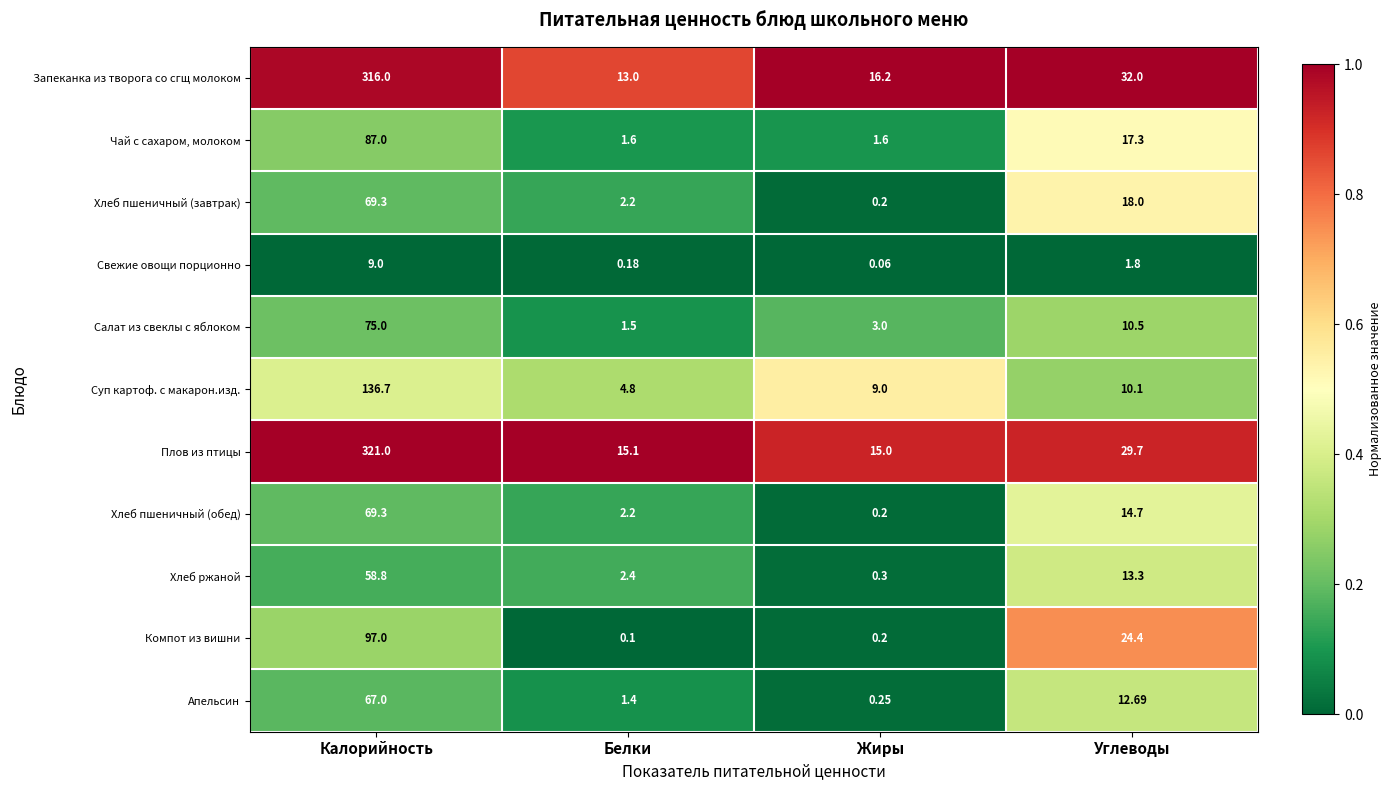

List the labels in order of Салат из свеклы с яблоком value, largest first.

Калорийность, Углеводы, Жиры, Белки